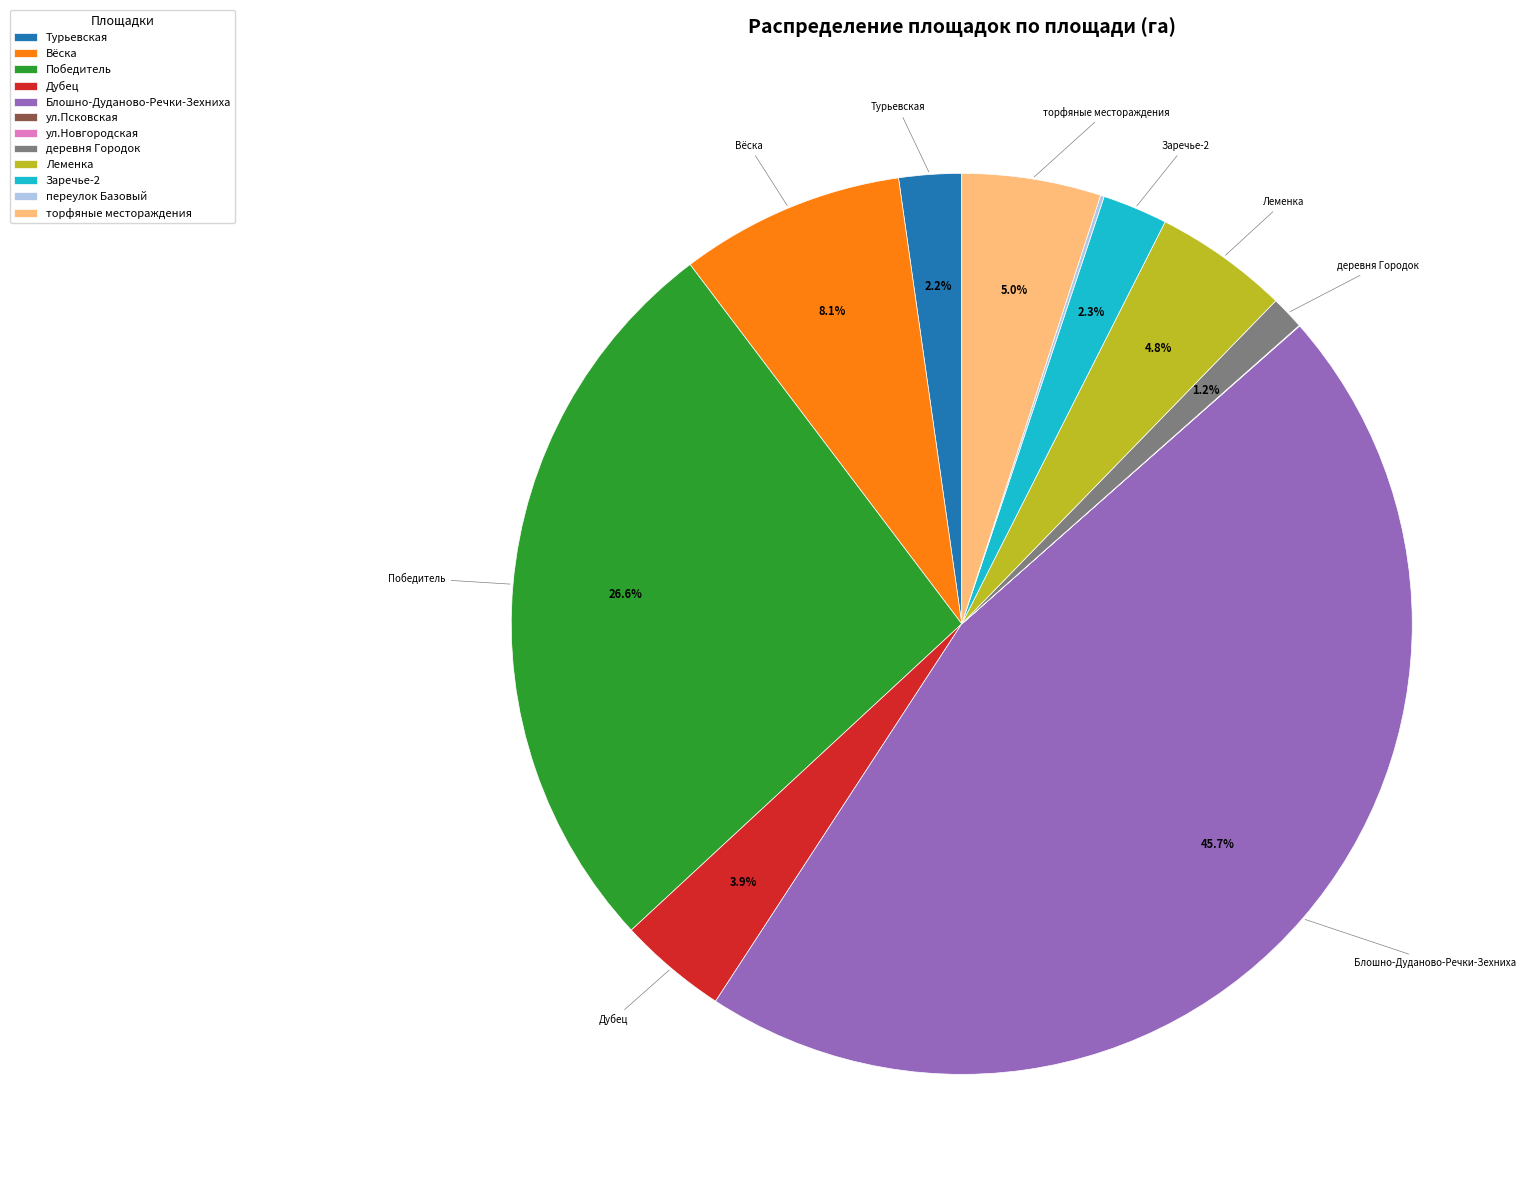

What is the ratio of the value at торфяные местораждения to the value at Леменка?

1.0